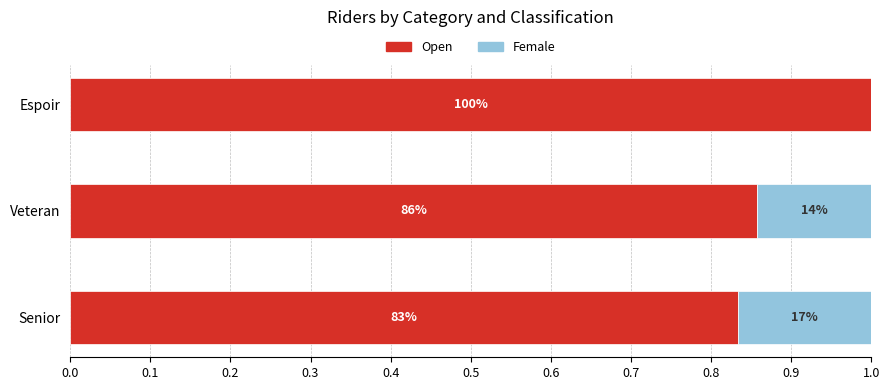

What are all the series names shown in the legend?

Open, Female